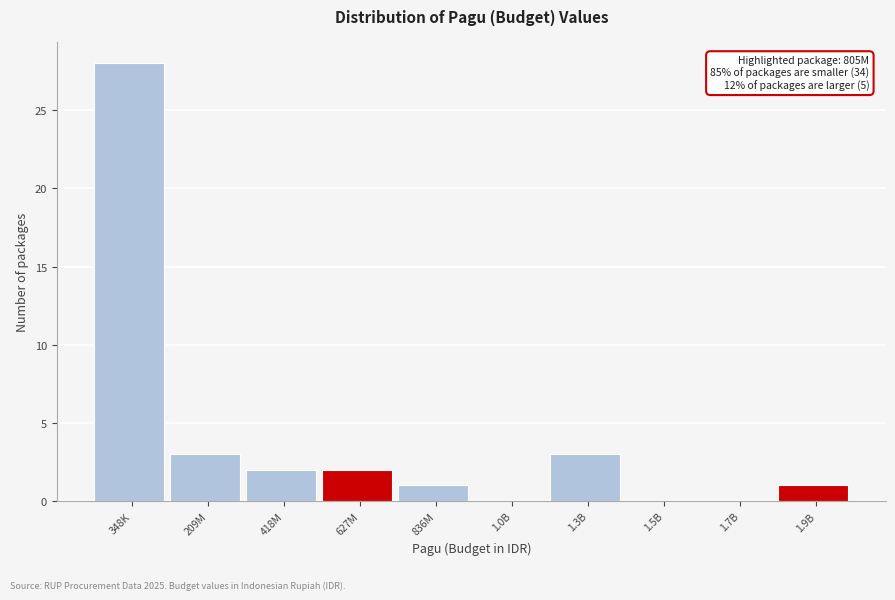

Reading right to left, list all the values displayed in this chart.

1.9B=1	1.7B=0	1.5B=0	1.3B=3	1.0B=0	836M=1	627M=2	418M=2	209M=3	348K=28